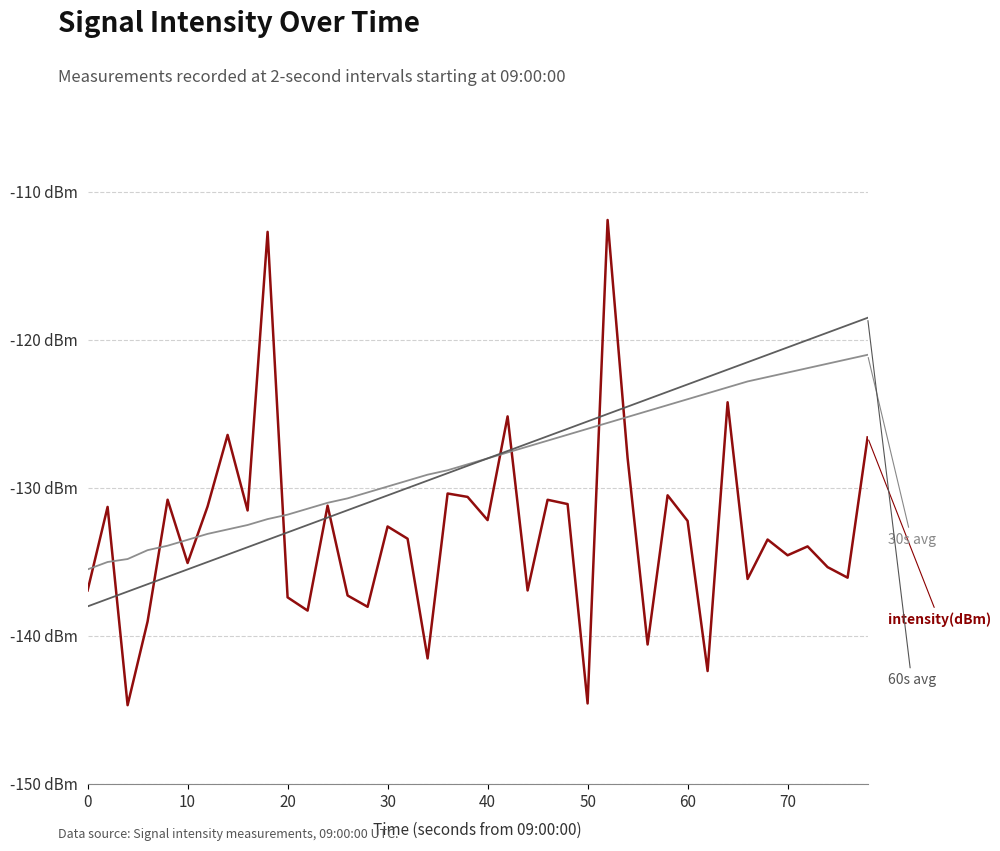

Is this an area chart (filled region under the line)?

No